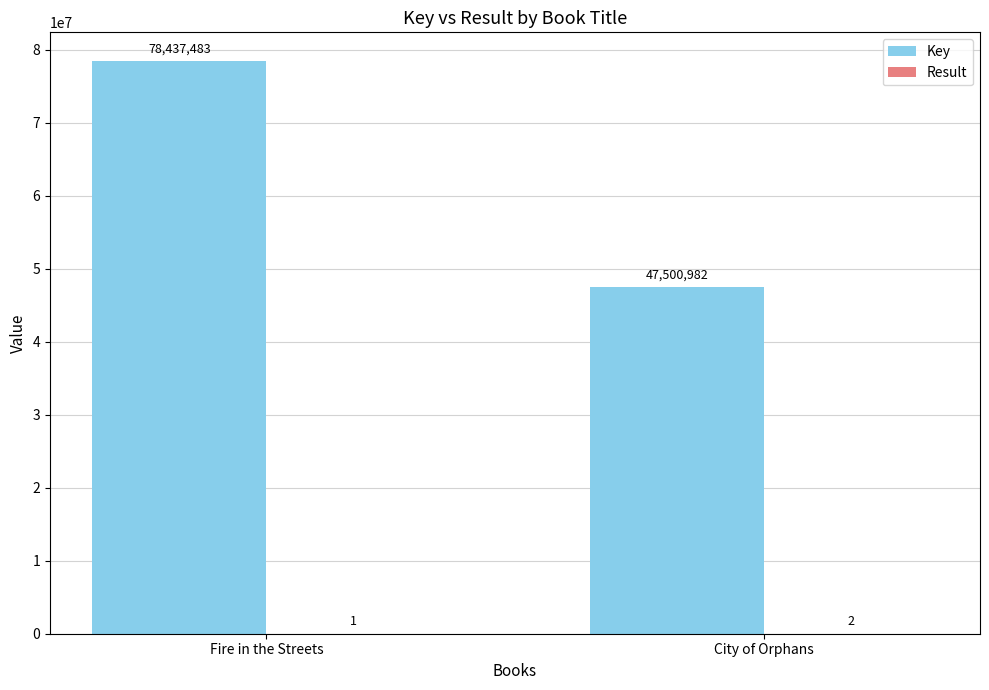

What is the total value across all series at City of Orphans?

47500984